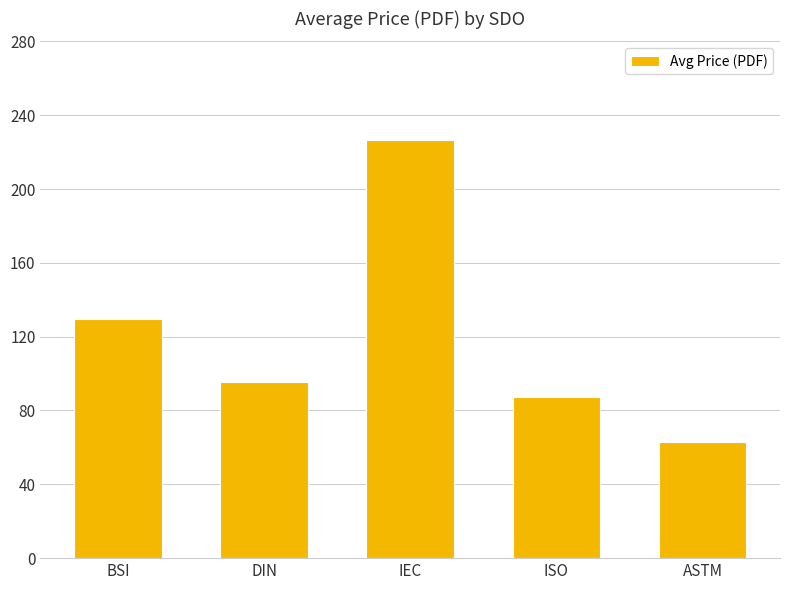

What position from the right is ASTM?

1